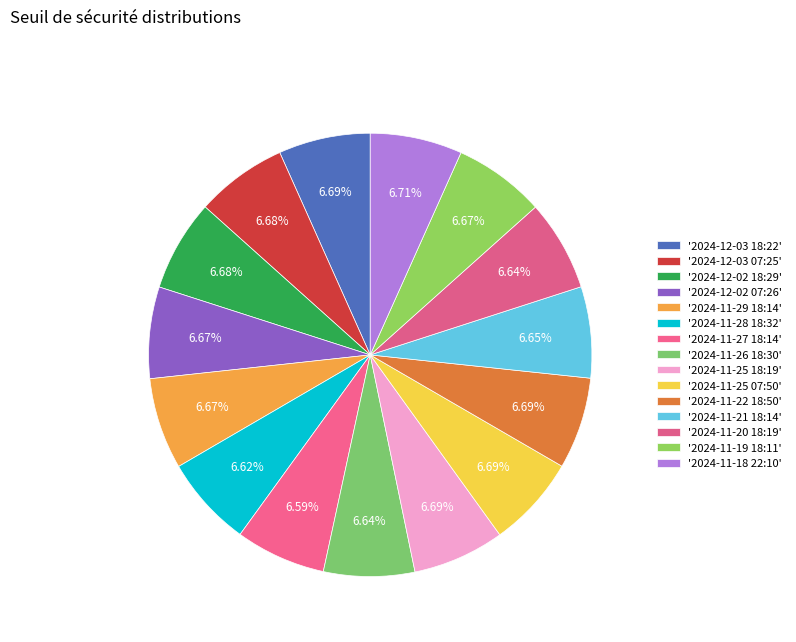

How many slices are in this pie chart?

15